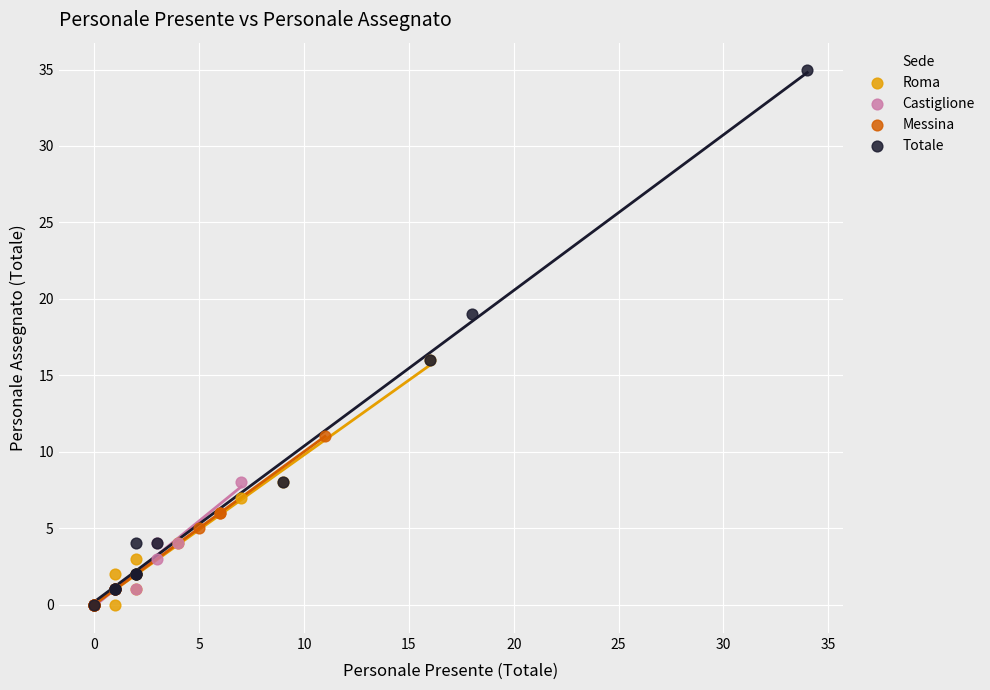

Which series has the widest spread of Y values?

Totale